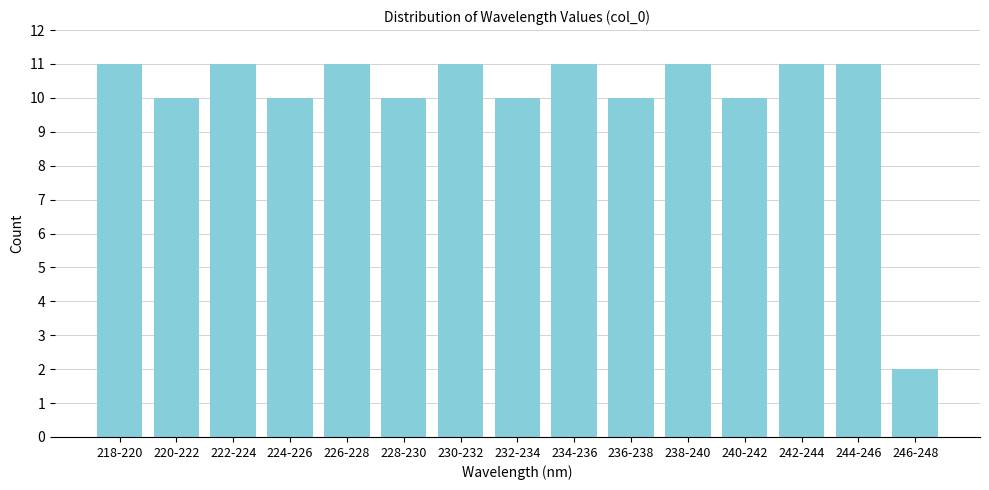

Reading left to right, list all the values displayed in this chart.

11	10	11	10	11	10	11	10	11	10	11	10	11	11	2